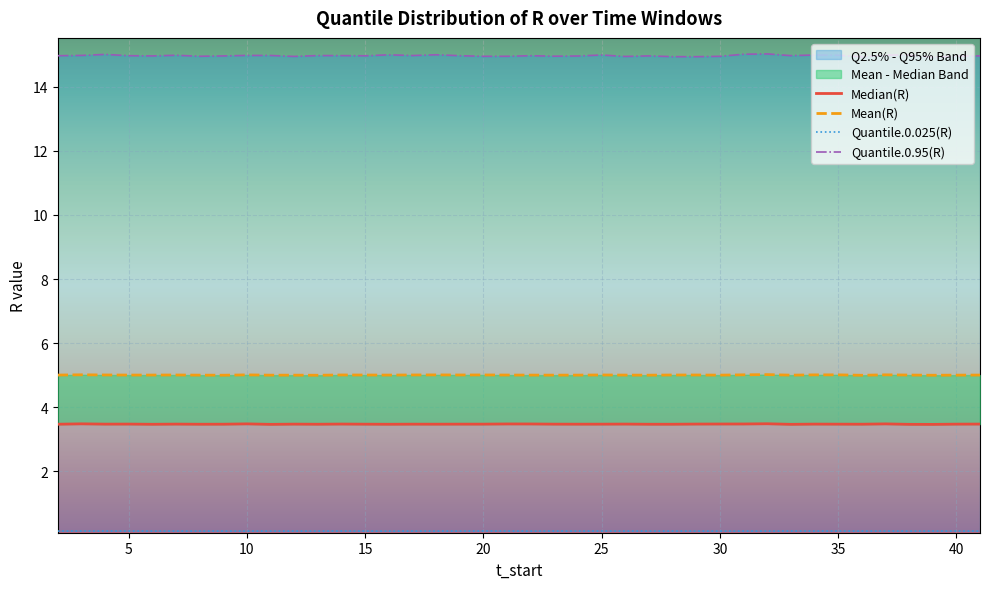

True or false: Quantile.0.95(R) and Quantile.0.025(R) intersect in this chart.

False